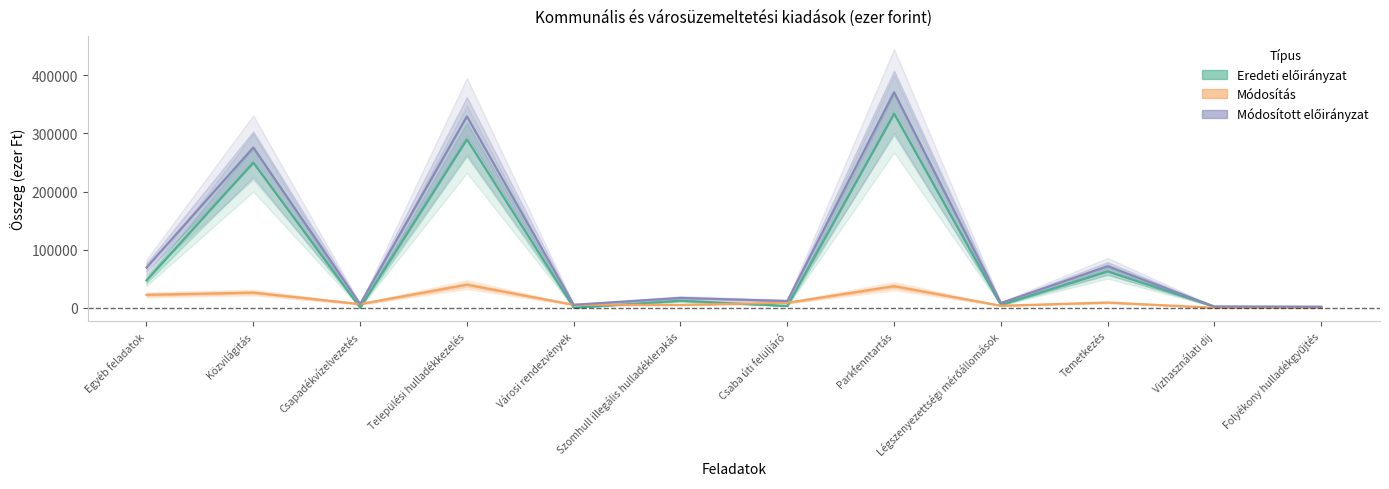

In Módosítás, how many points are higher than both neighbors (excluding endpoints)?

4